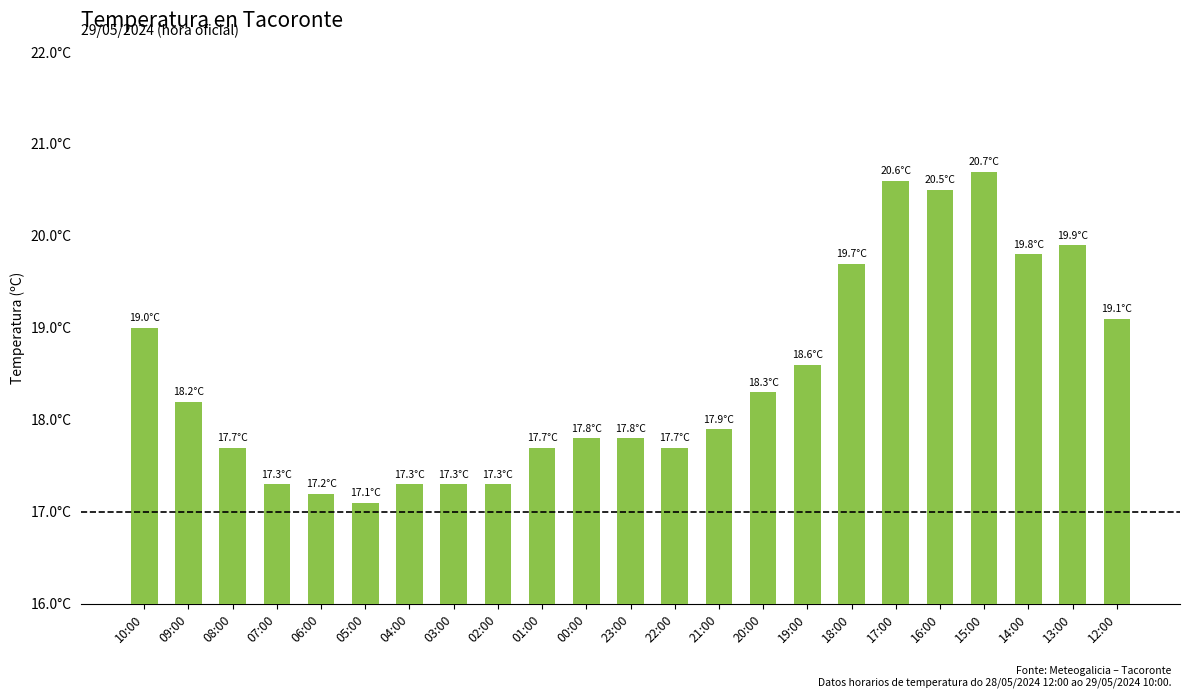

What is the approximate value at 04:00?

17.3